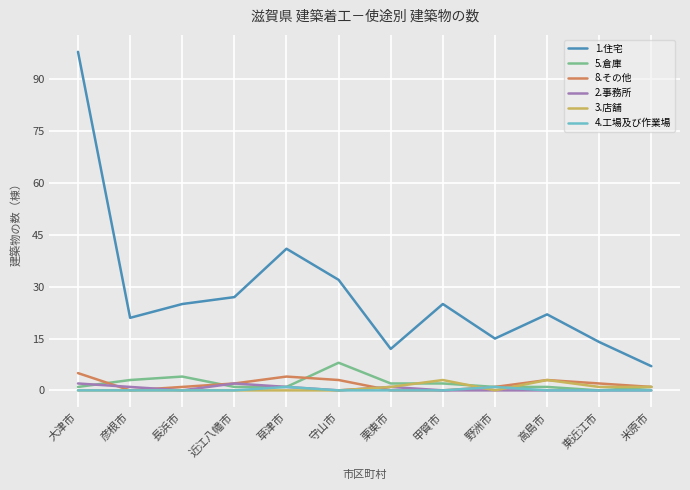

At which category does the chart reach its peak across all series?

大津市